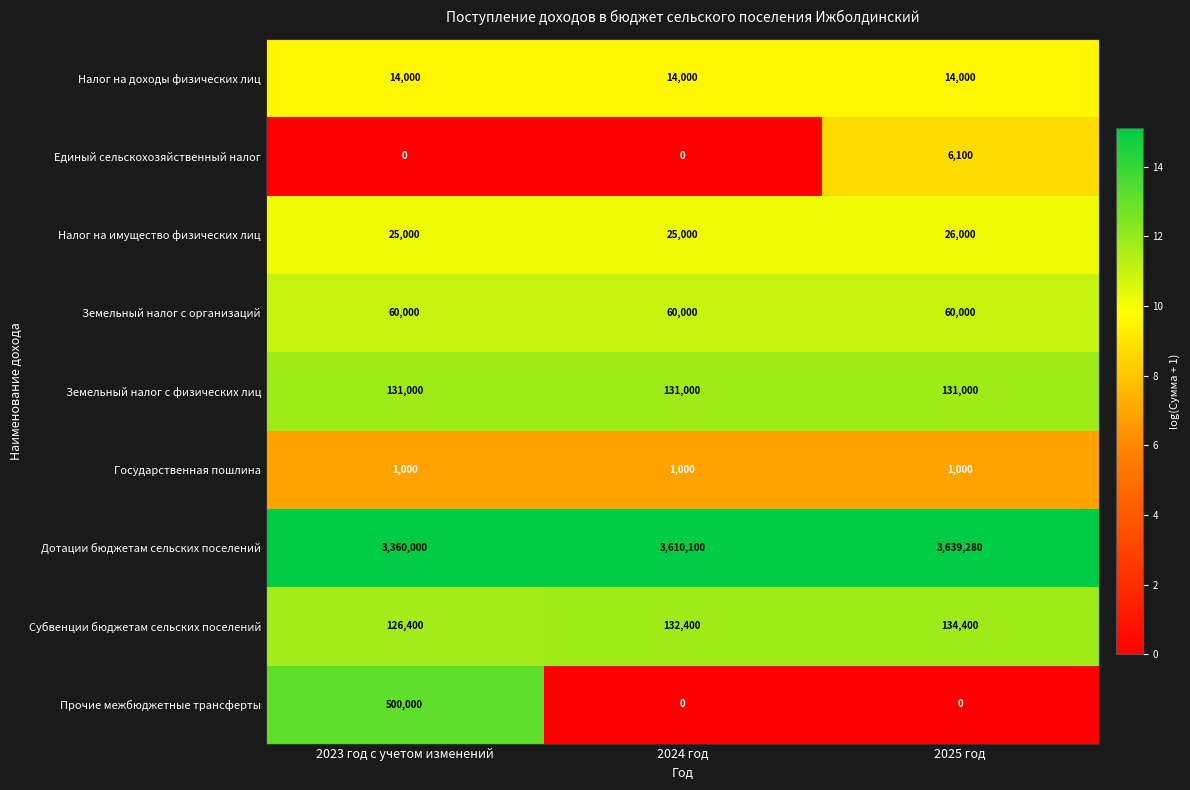

Which series has the widest spread of values?

Прочие межбюджетные трансферты